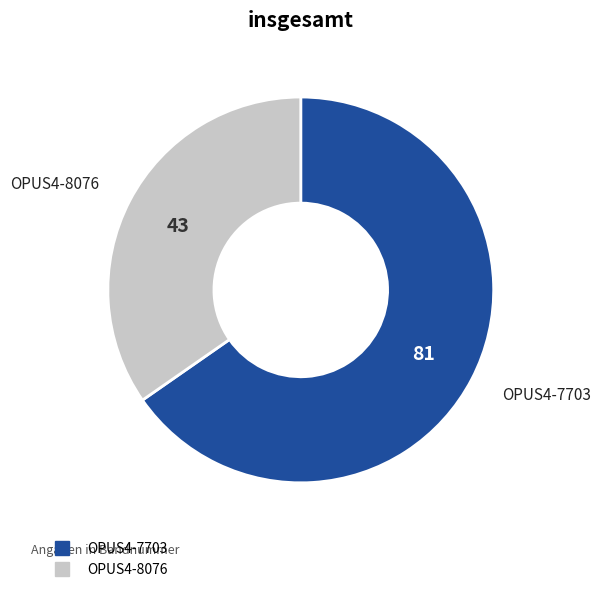

Is OPUS4-7703 the majority of the pie?

Yes